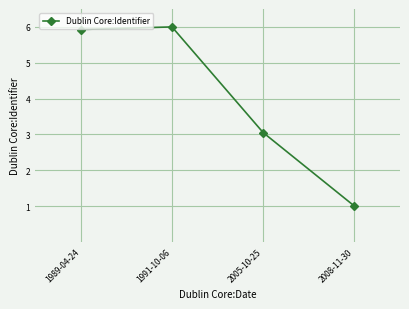

Reading right to left, list all the values displayed in this chart.

2008-11-30=1.0	2005-10-25=3.1	1991-10-06=6.0	1989-04-24=5.9